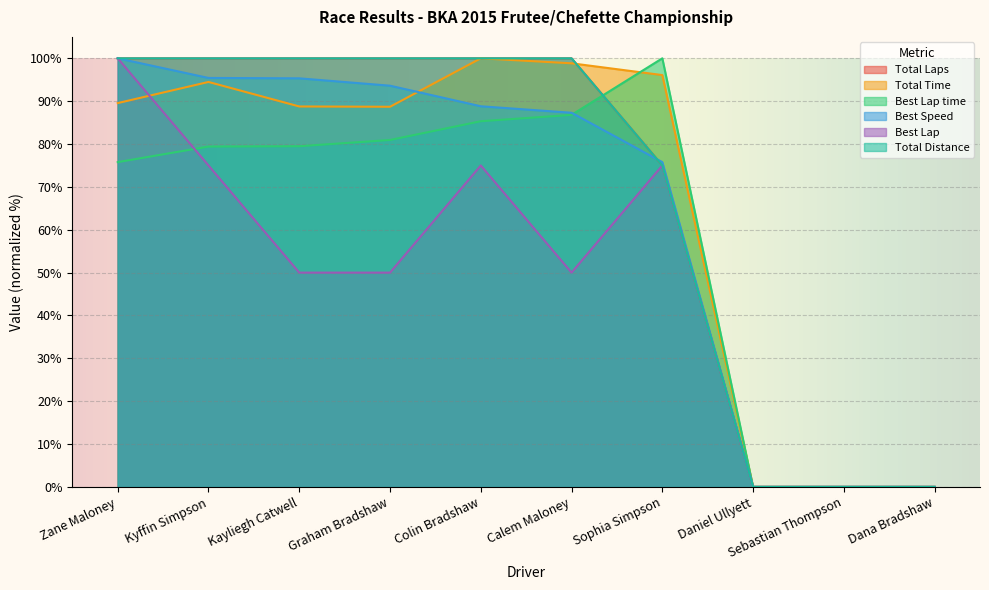

Between Calem Maloney and Dana Bradshaw, which is larger?

Calem Maloney